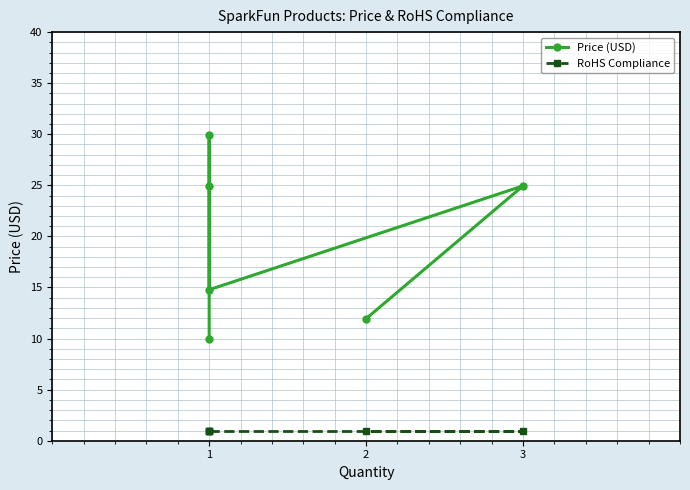

True or false: RoHS Compliance and Price (USD) cross at least once.

False